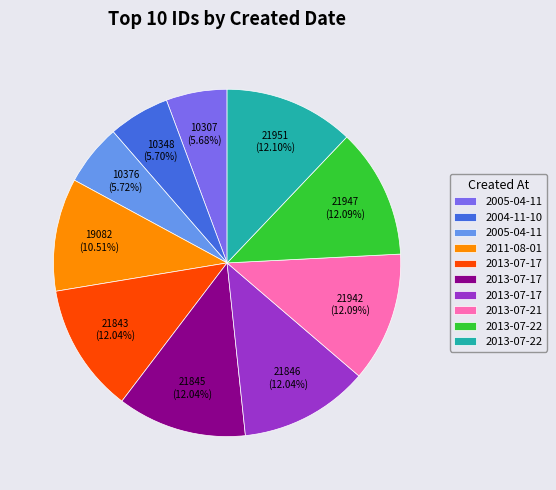

Is there a majority slice in this chart?

No